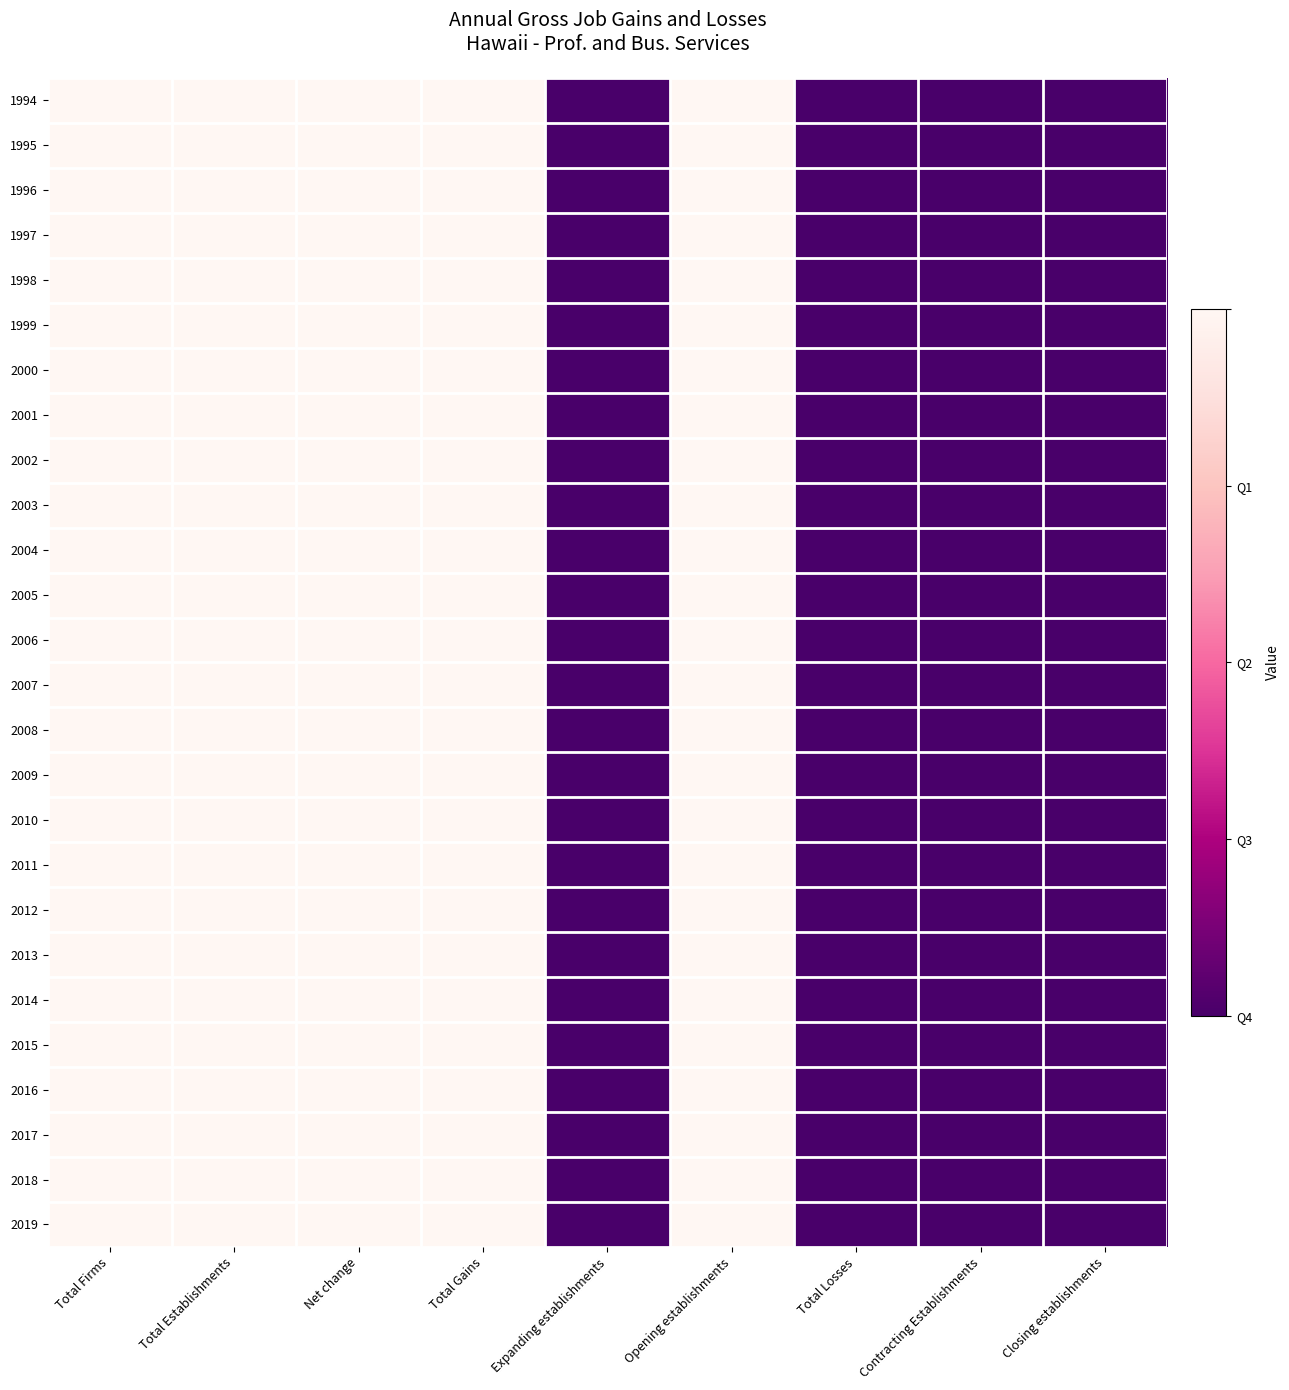

List the series in order of their peak value, highest first.

1994, 1995, 1996, 1997, 1998, 1999, 2000, 2001, 2002, 2003, 2004, 2005, 2006, 2007, 2008, 2009, 2010, 2011, 2012, 2013, 2014, 2015, 2016, 2017, 2018, 2019